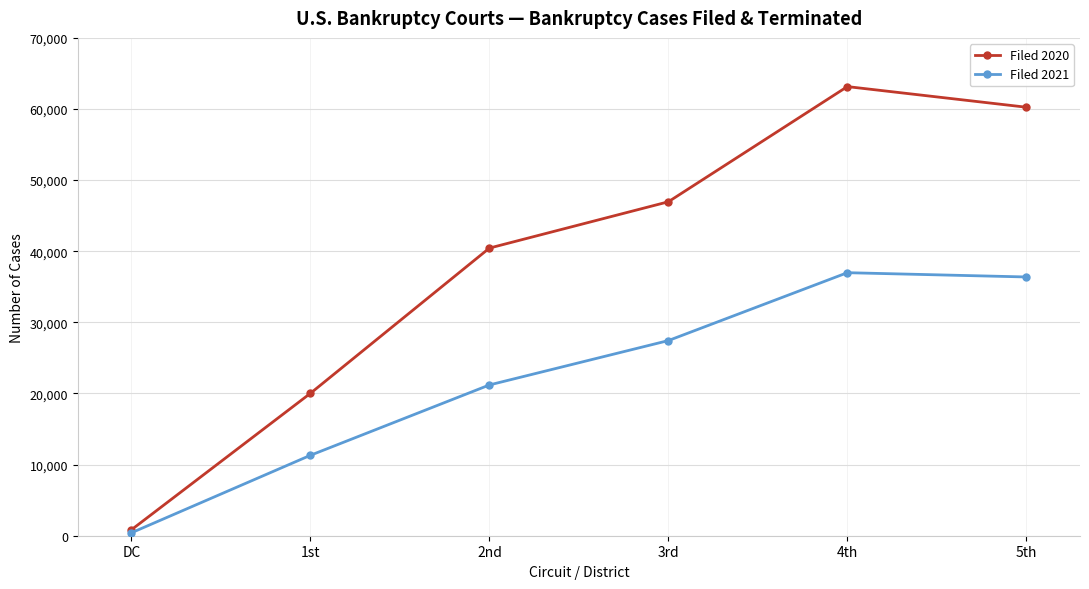

What is the spread (max minus min) of values at 1st?

8716